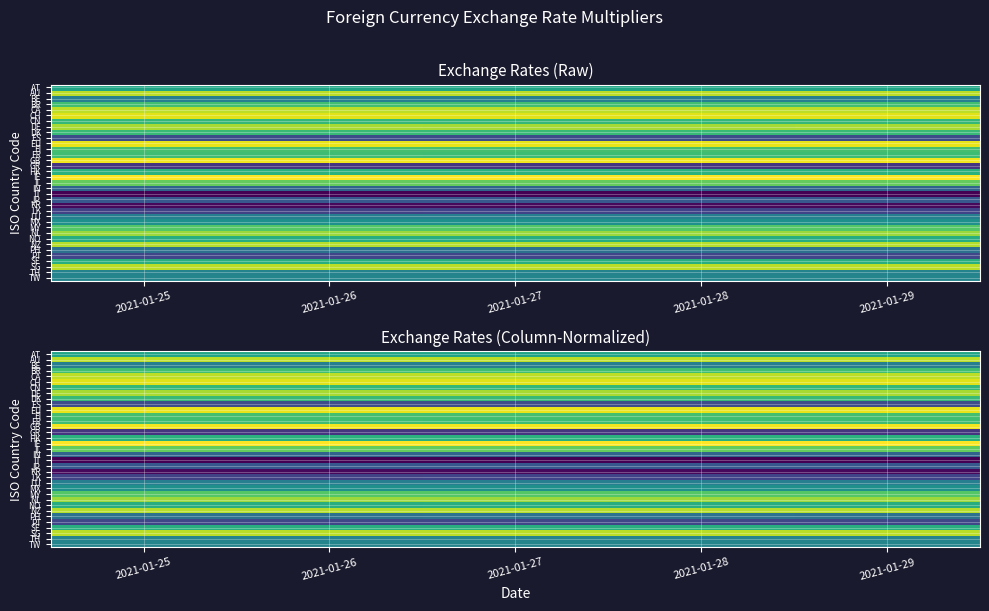

How many series are shown in this chart?

35